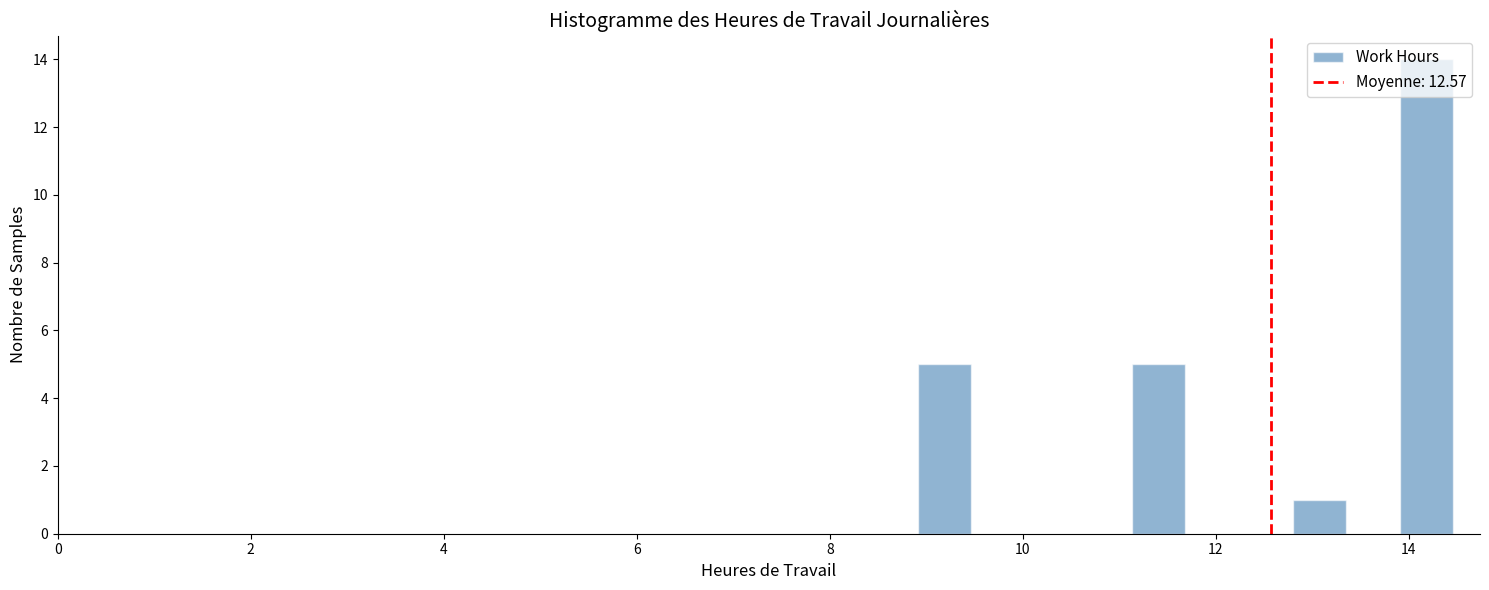

Around what value on the x-axis is the tallest bar? Give the approximate position of its centre, as read against the axis.

14.2